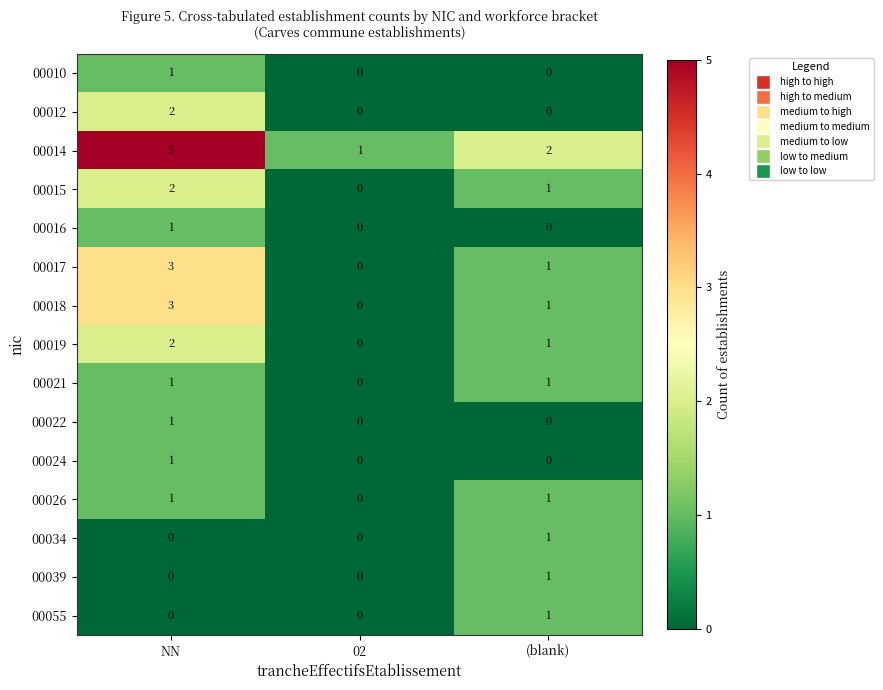

The 00034 series shows -1 at 02. True or false?

False